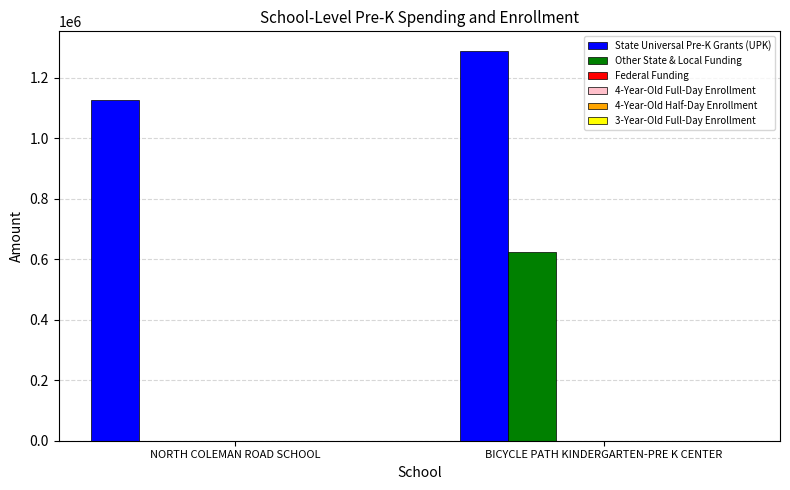

True or false: State Universal Pre-K Grants (UPK) has a value of 2024572 at NORTH COLEMAN ROAD SCHOOL.

False